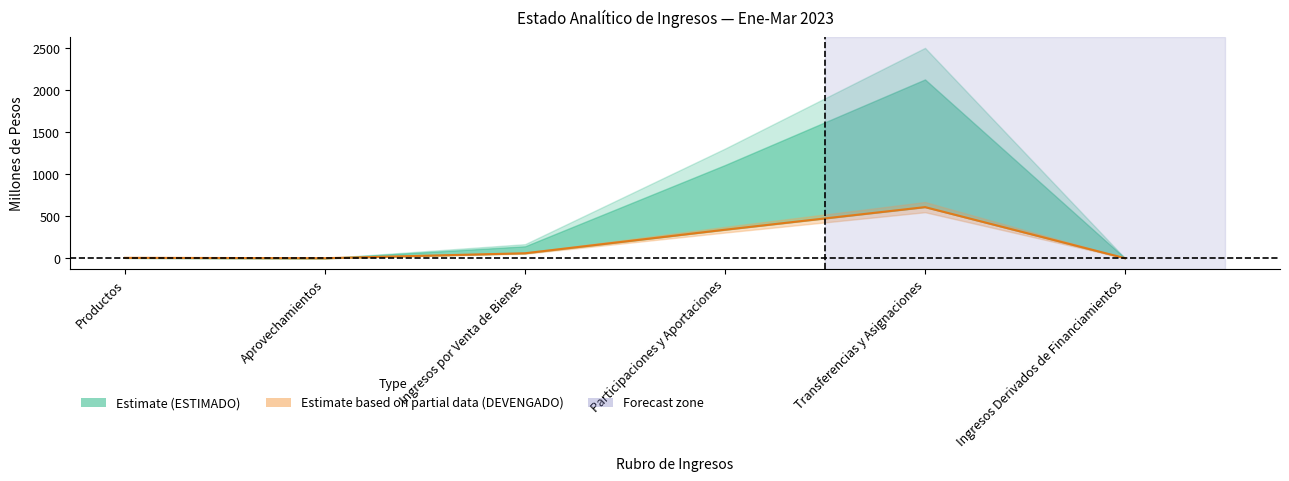

What is the sum of all values?

1010.4